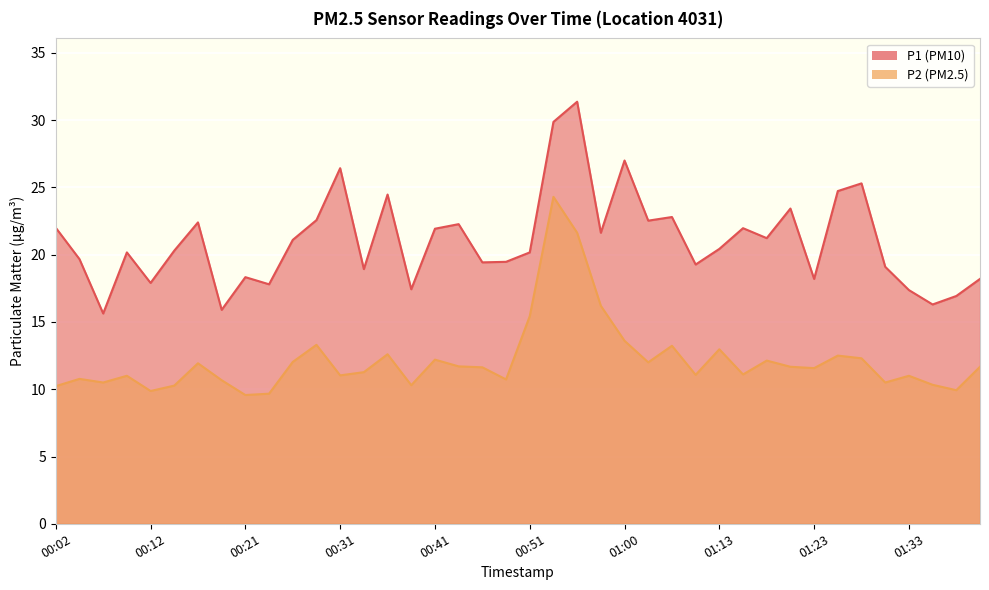

True or false: P2 and P1 intersect in this chart.

False